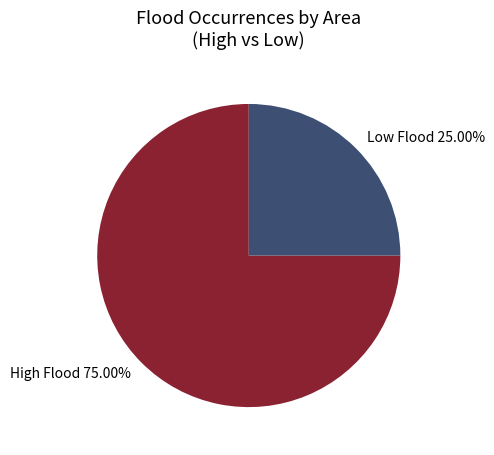

Does High Flood 75.00% represent more than half of the total?

Yes